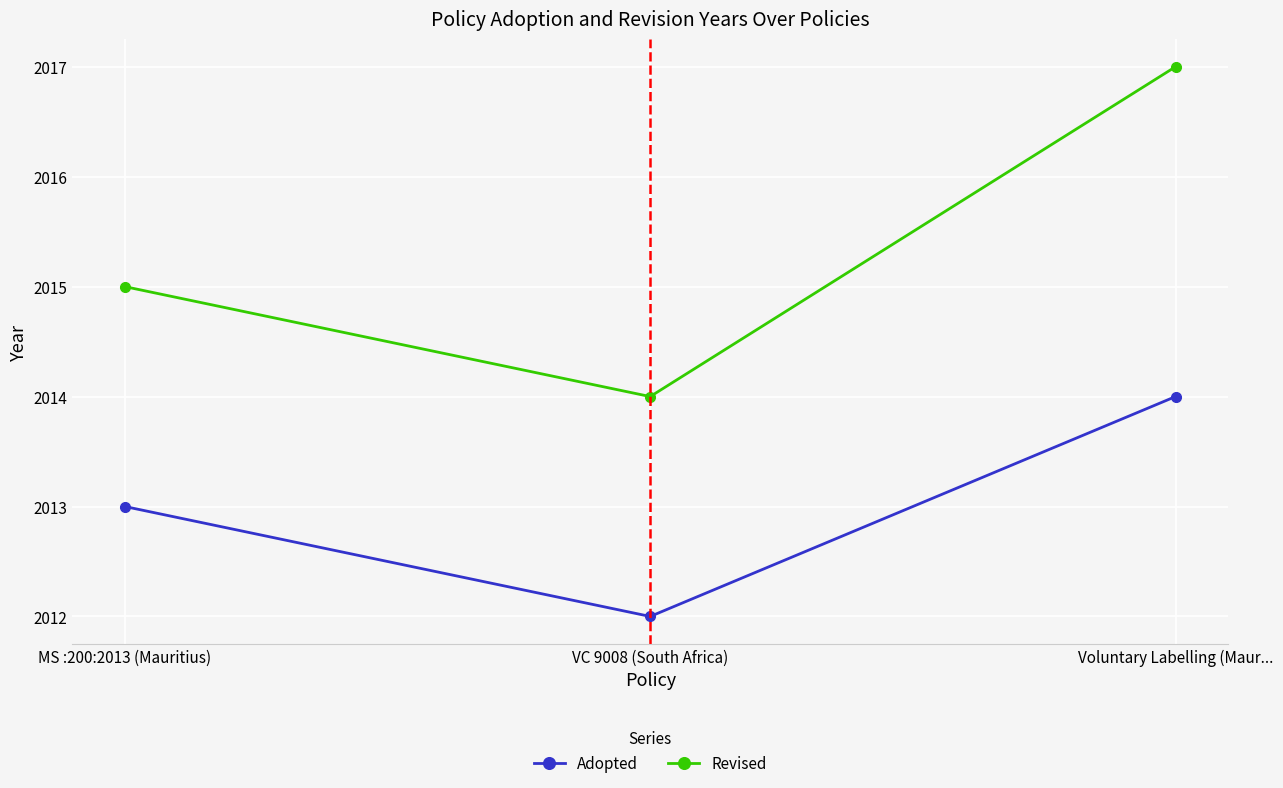

Which series has the widest spread of values?

Revised